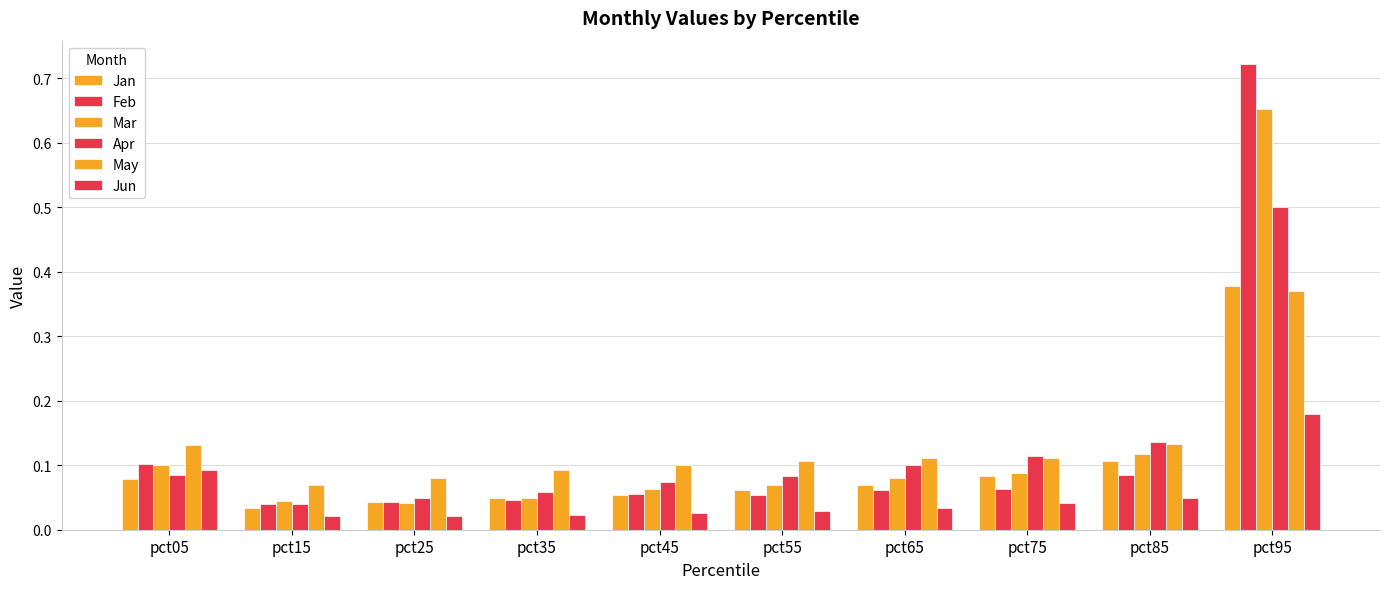

Reading right to left, what are all the values shown in this chart?

Jan: pct95=0.4	pct85=0.1	pct75=0.1	pct65=0.1	pct55=0.1	pct45=0.1	pct35=0.0	pct25=0.0	pct15=0.0	pct05=0.1
Feb: pct95=0.7	pct85=0.1	pct75=0.1	pct65=0.1	pct55=0.1	pct45=0.1	pct35=0.0	pct25=0.0	pct15=0.0	pct05=0.1
Mar: pct95=0.7	pct85=0.1	pct75=0.1	pct65=0.1	pct55=0.1	pct45=0.1	pct35=0.0	pct25=0.0	pct15=0.0	pct05=0.1
Apr: pct95=0.5	pct85=0.1	pct75=0.1	pct65=0.1	pct55=0.1	pct45=0.1	pct35=0.1	pct25=0.0	pct15=0.0	pct05=0.1
May: pct95=0.4	pct85=0.1	pct75=0.1	pct65=0.1	pct55=0.1	pct45=0.1	pct35=0.1	pct25=0.1	pct15=0.1	pct05=0.1
Jun: pct95=0.2	pct85=0.0	pct75=0.0	pct65=0.0	pct55=0.0	pct45=0.0	pct35=0.0	pct25=0.0	pct15=0.0	pct05=0.1